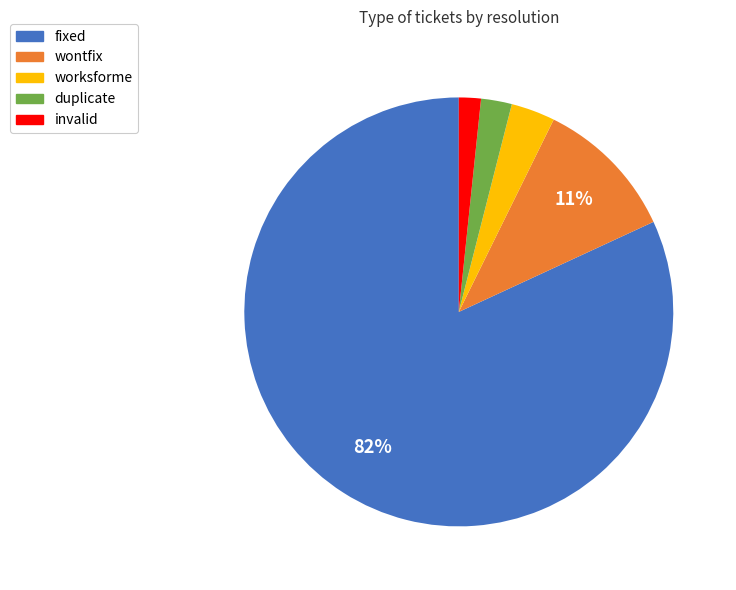

What percentage is the invalid slice, to the nearest percent?

2%